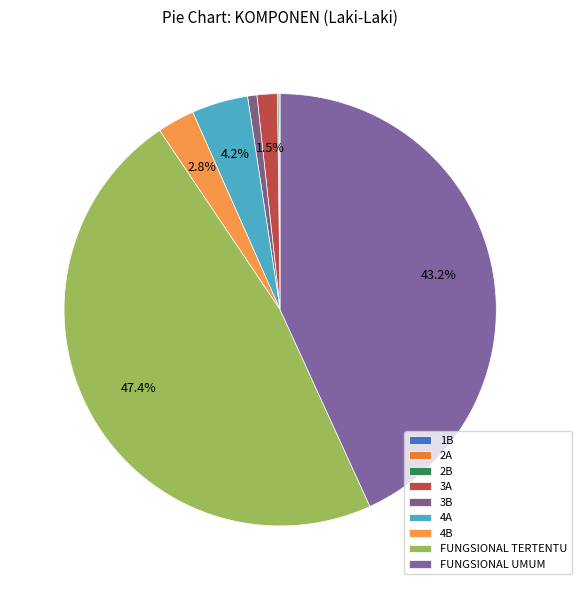

To the nearest percent, what is the average slice percentage?

11%